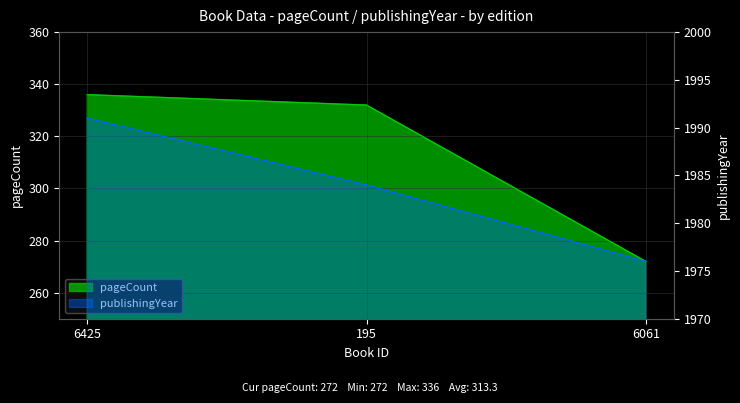

How many lines are shown in the chart?

2